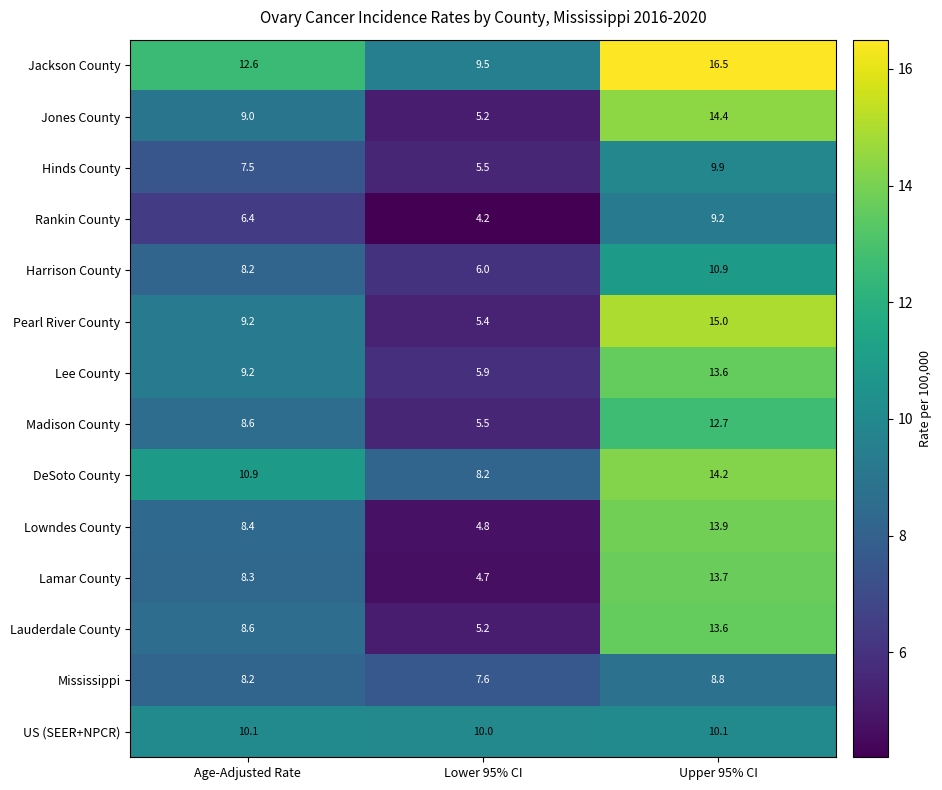

The value of Harrison County at Lower 95% CI is 6.0. True or false?

True